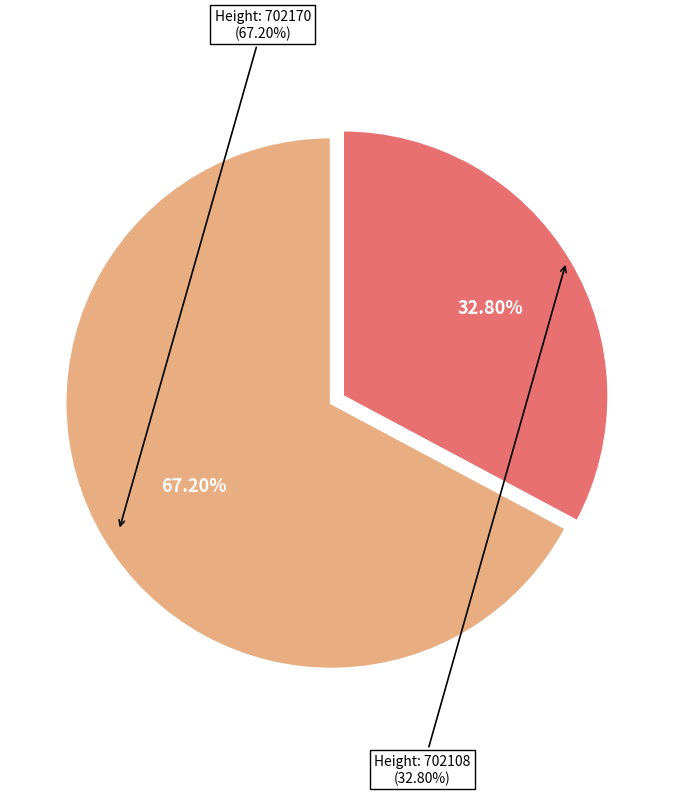

What is the total percentage of 702108 and 702170?

100.0%